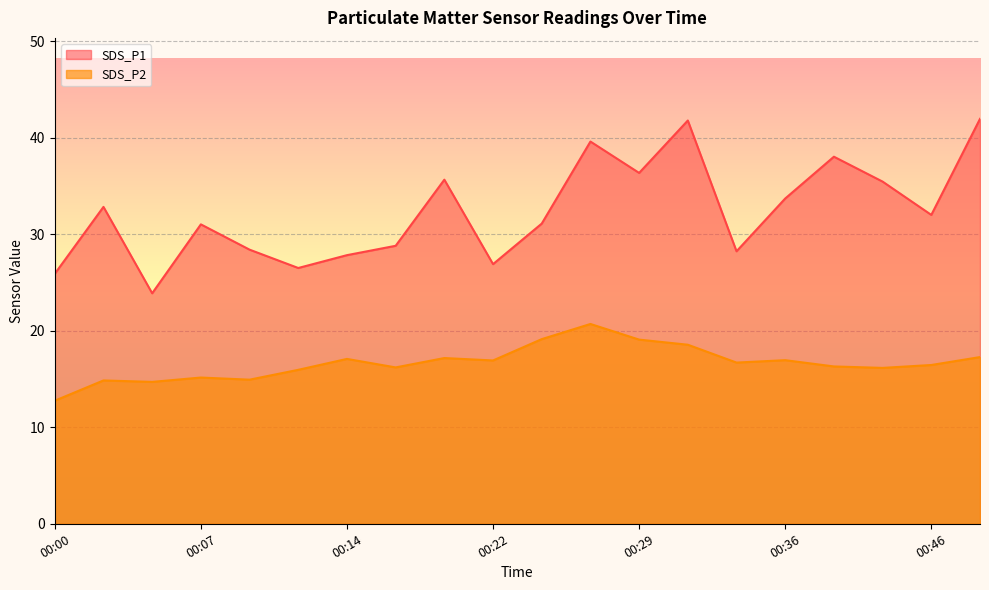

What is the difference between the maximum and minimum values in the SDS_P2 series?

7.9